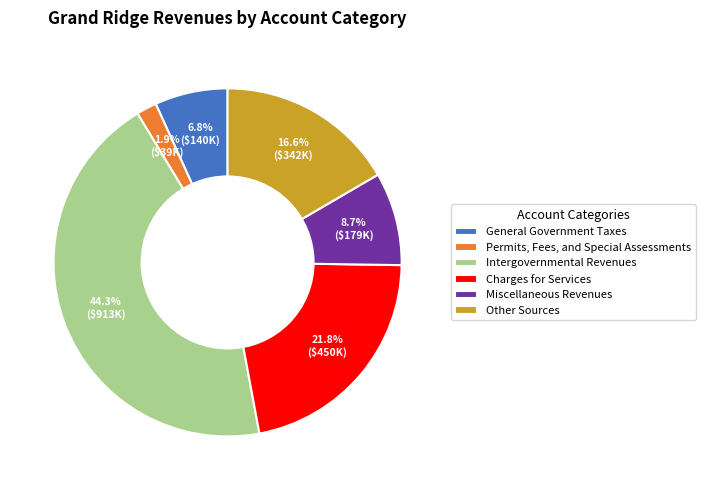

What percentage is NOT represented by General Government Taxes?

93.2%